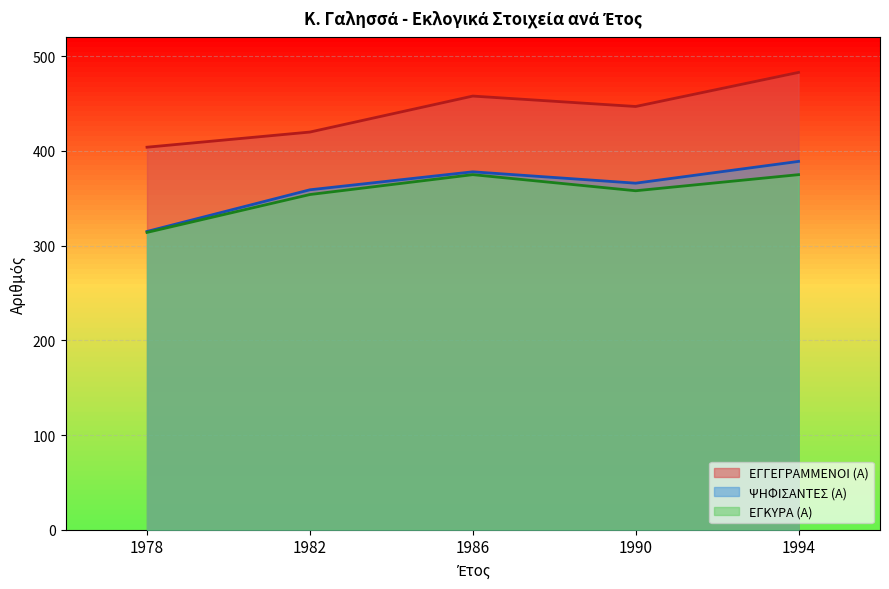

Rank the categories by ΕΓΓΕΓΡΑΜΜΕΝΟΙ (Α) value from highest to lowest.

1994, 1986, 1990, 1982, 1978